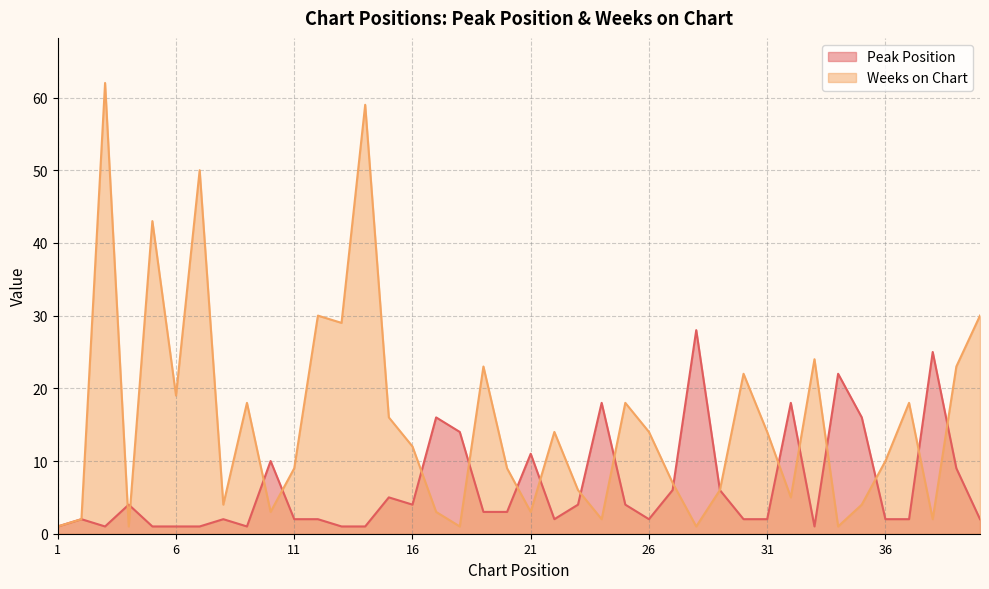

Between 12 and 3, which is larger?

12